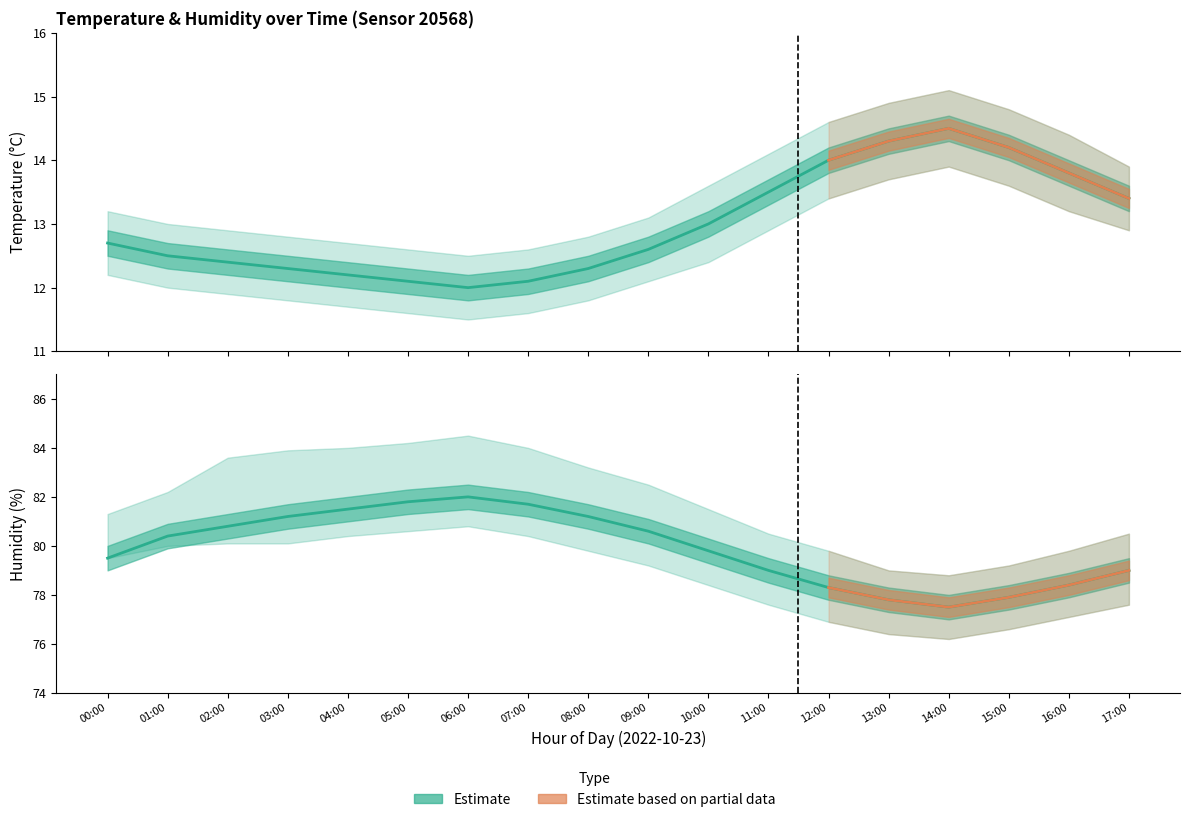

What is the minimum value for temperature?

12.0